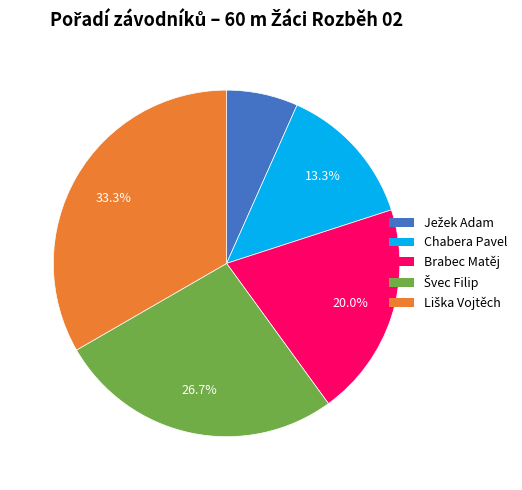

Is there any slice that represents more than half of the pie?

No